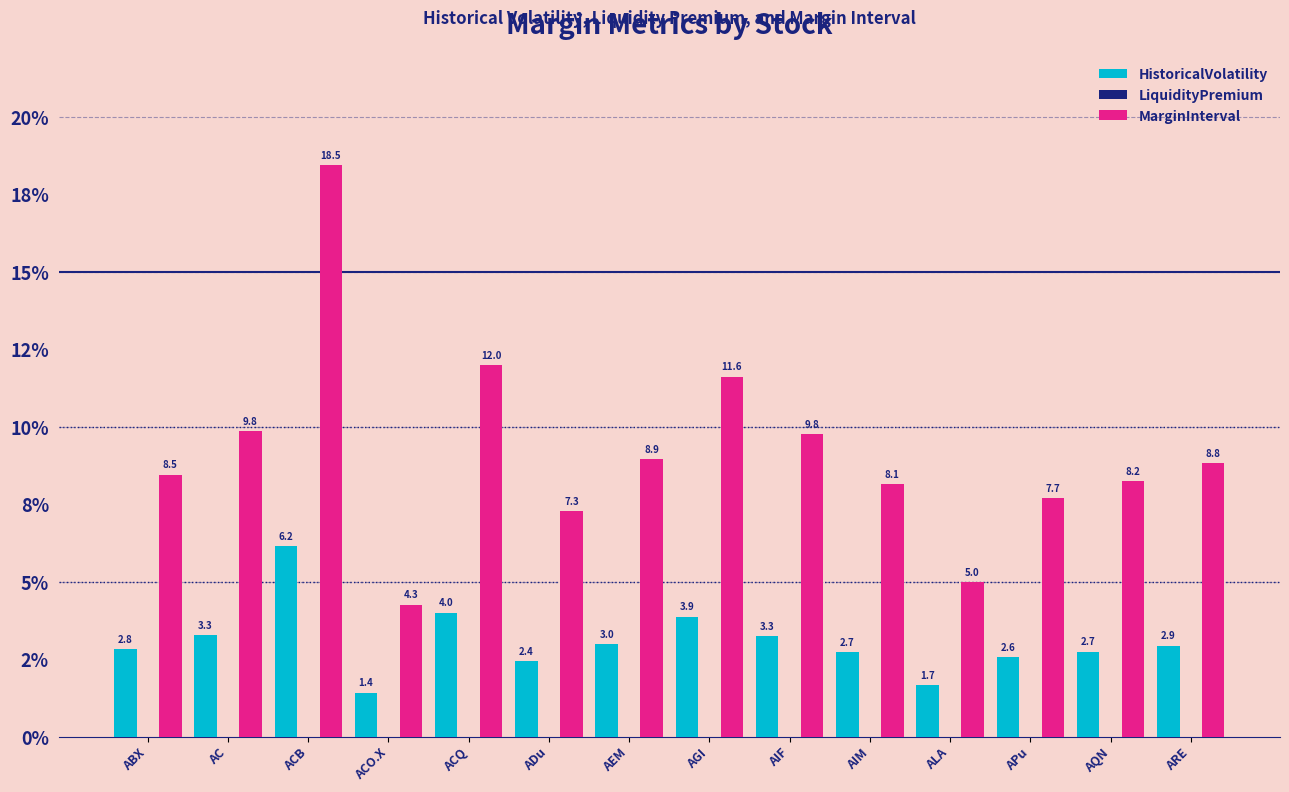

What is the label of the 3rd bar from the left?

ACB